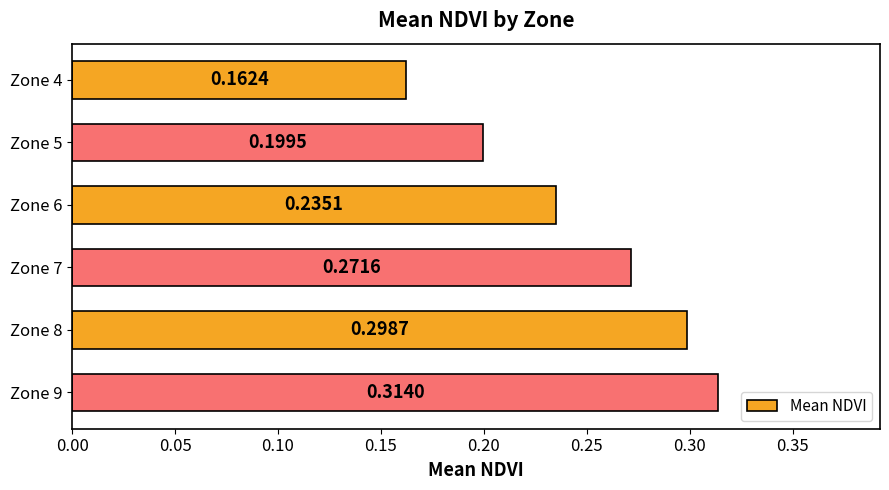

What is the sum of all values?

1.5